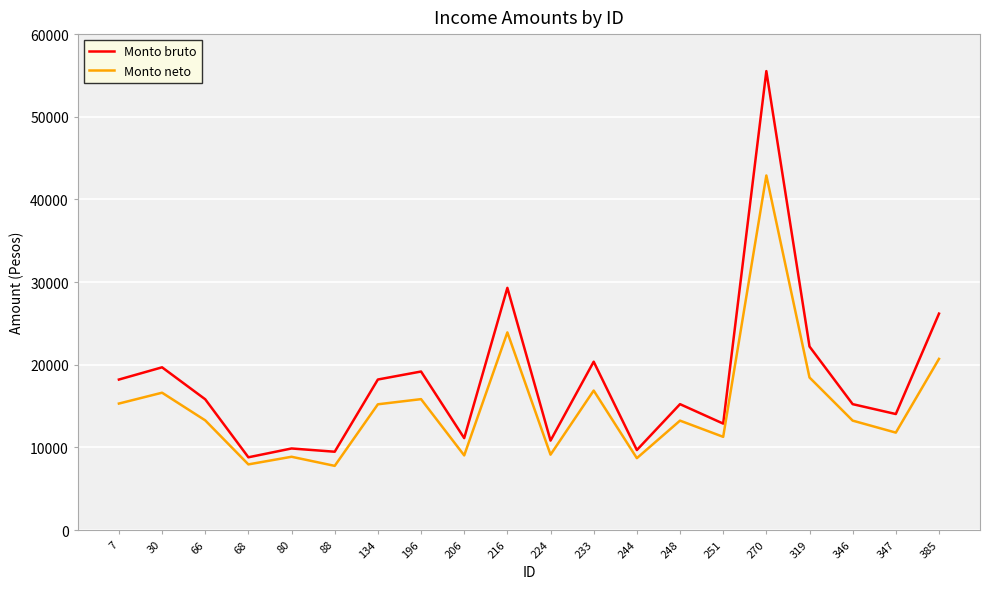

What are all the series names shown in the legend?

Monto bruto, Monto neto